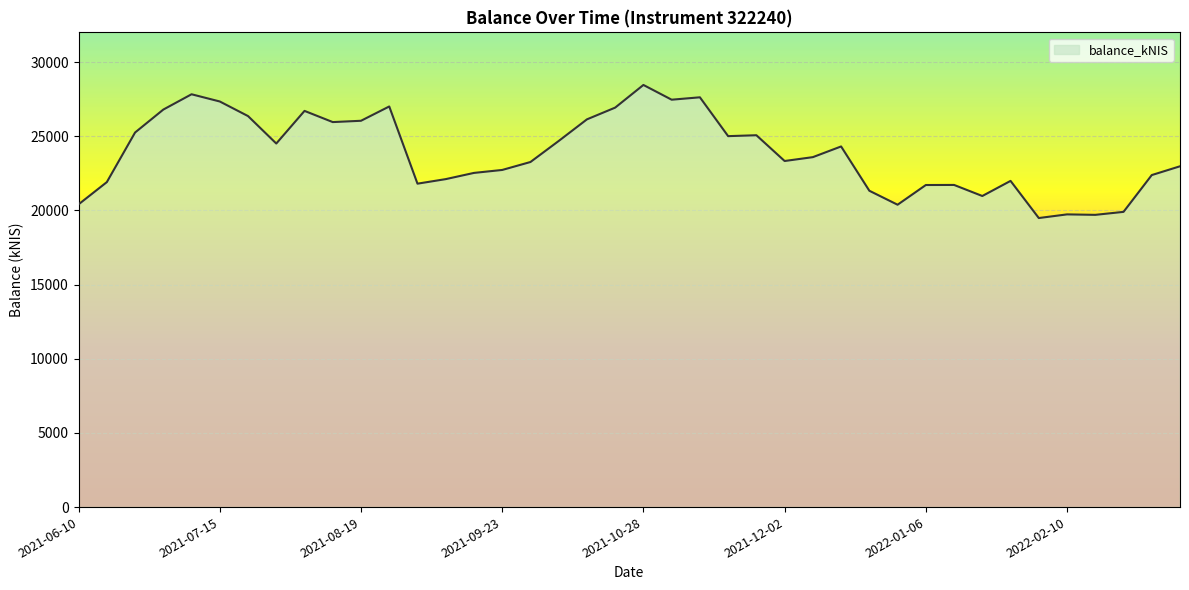

True or false: the data has more than 0 interior local peaks.

True